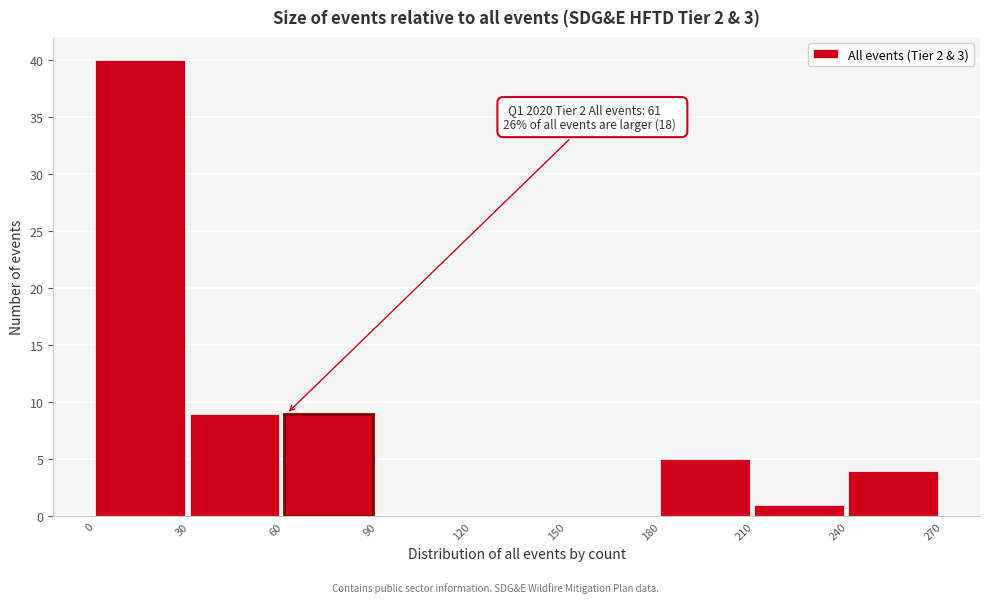

Over which range of the x-axis is the bar tallest?

0 to 30